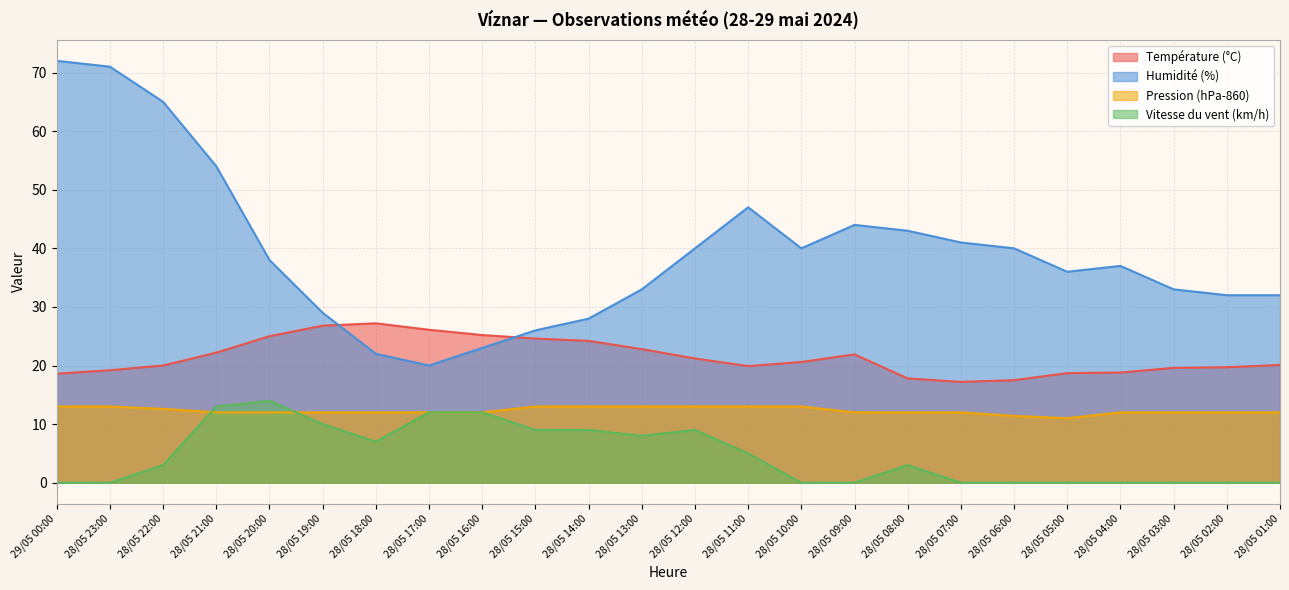

Is the value of Vitesse du vent (km/h) at 28/05 04:00 greater than the value of Température (°C) at 28/05 03:00?

No